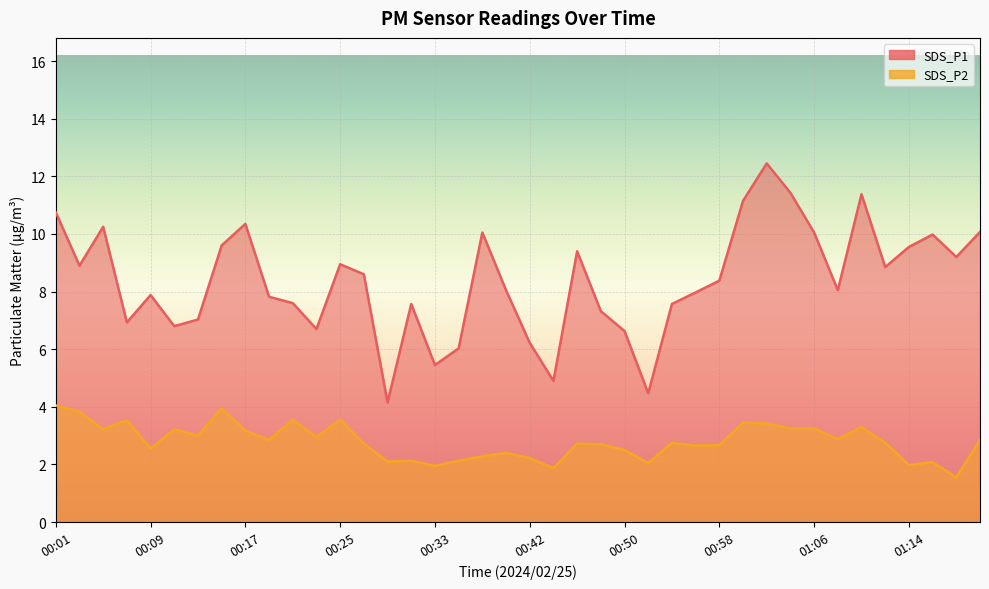

Which category has the highest value in the SDS_P1 series?

01:02